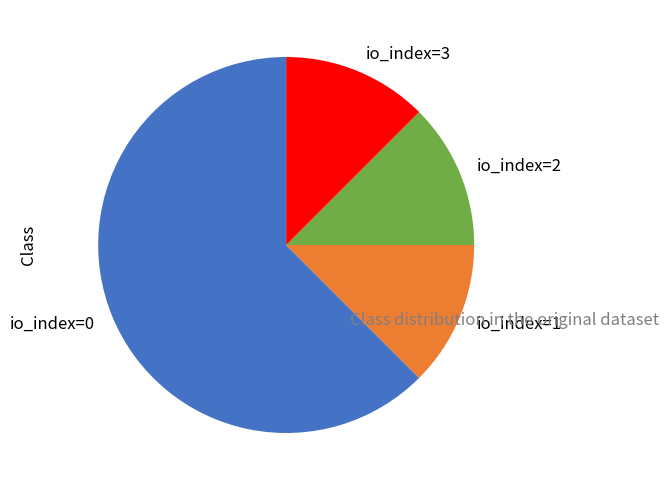

What is the largest slice in the pie chart?

io_index=0